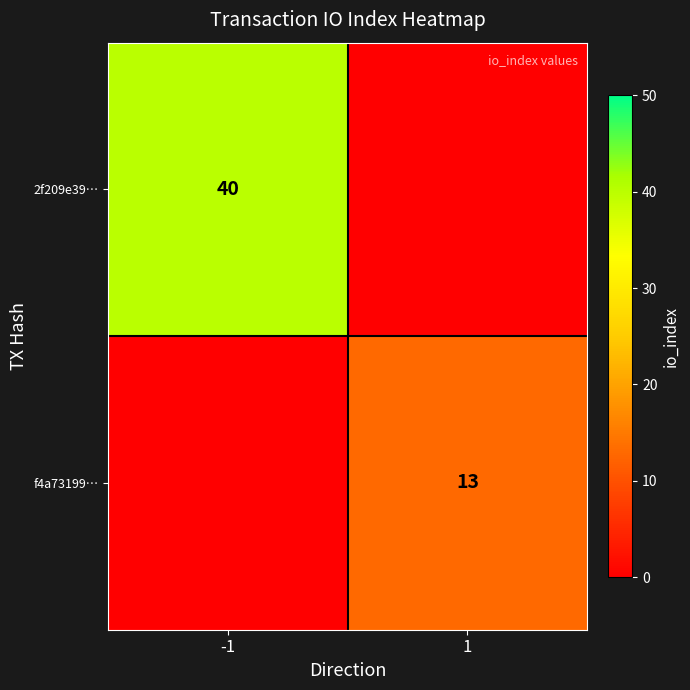

Is it true that 2f209e39… equals 40 at -1?

True